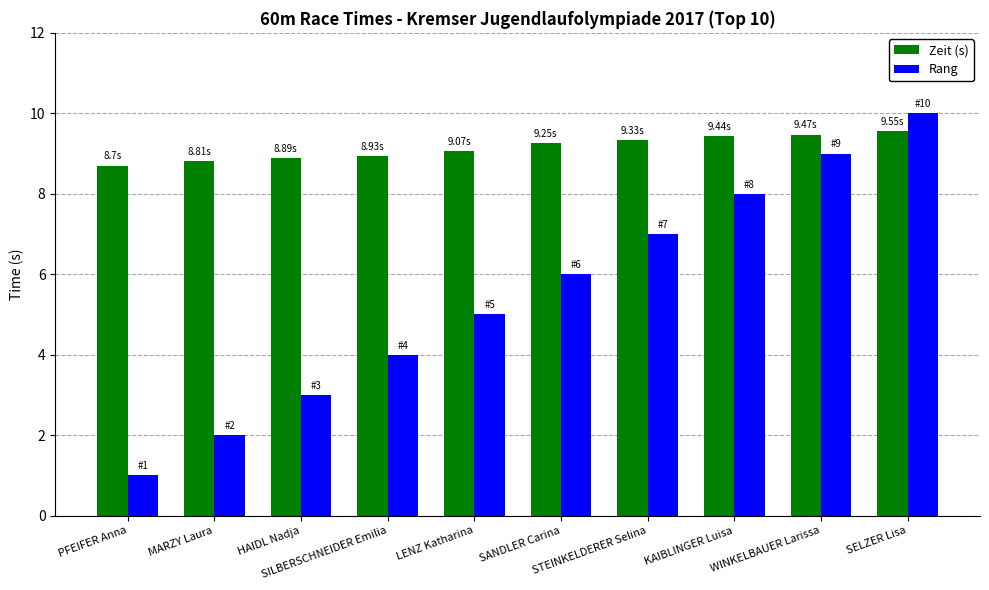

True or false: Zeit (s) has a value of 5.6 at HAIDL Nadja.

False